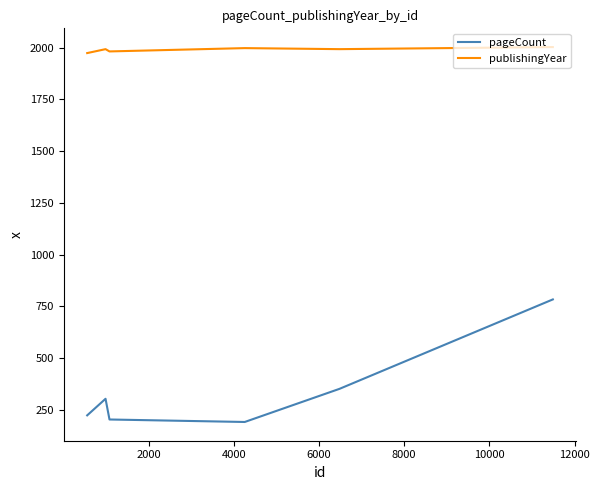

Which series has the widest spread of values?

pageCount